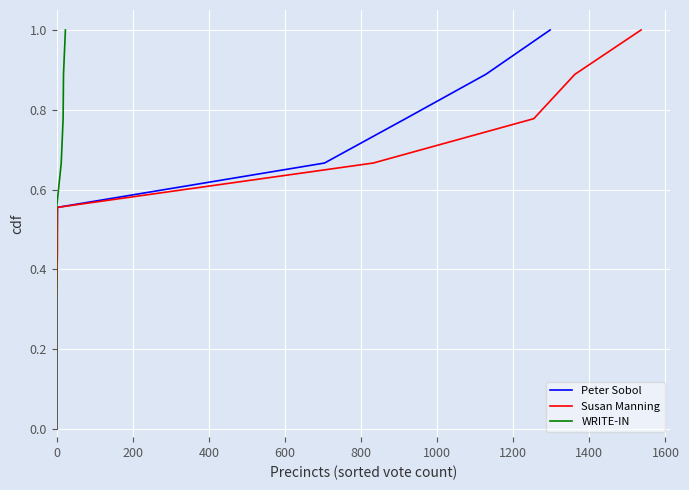

What is the average value of the Susan Manning series?

0.5